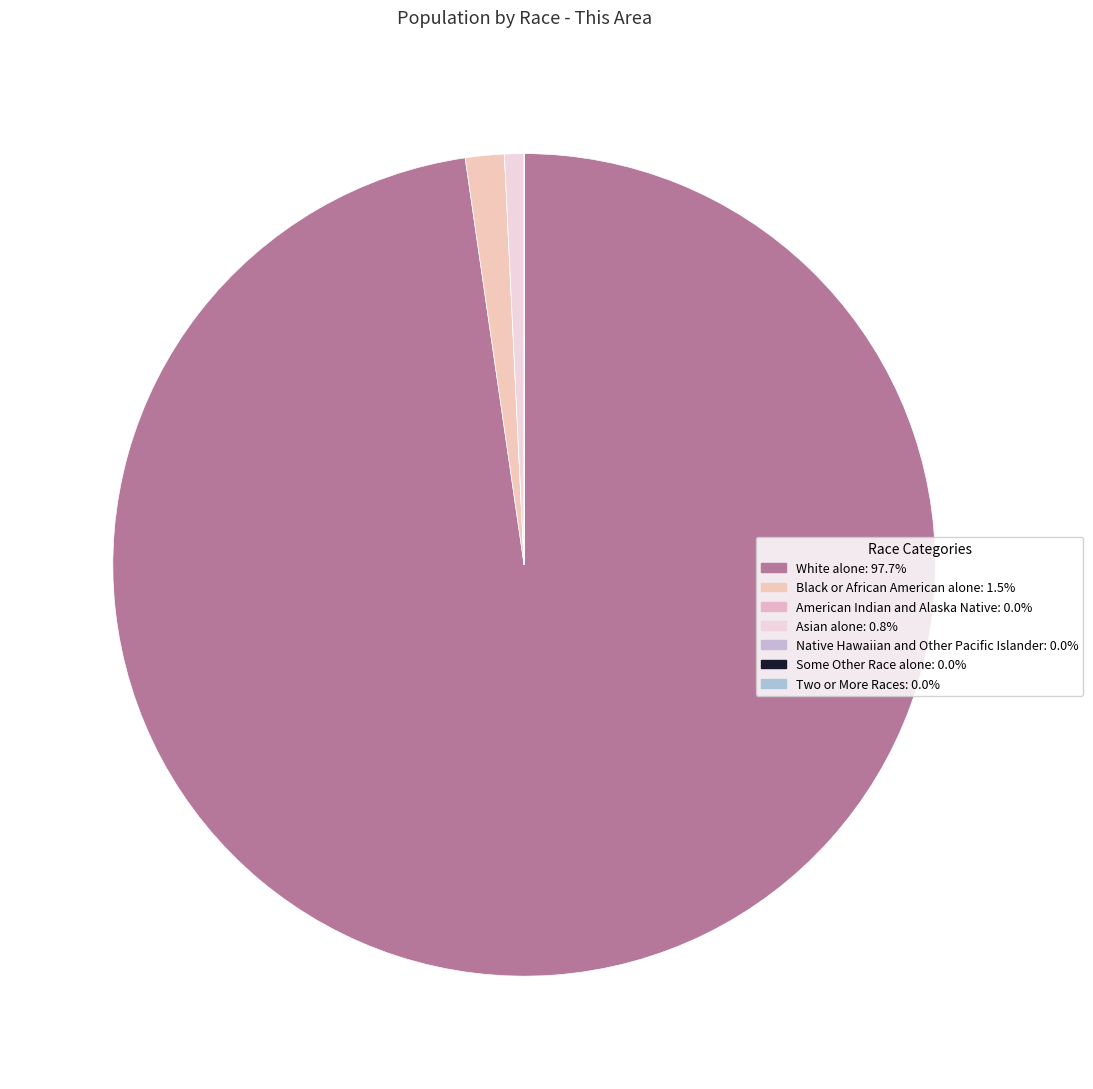

How much of the chart is everything except Asian alone?

99.2%